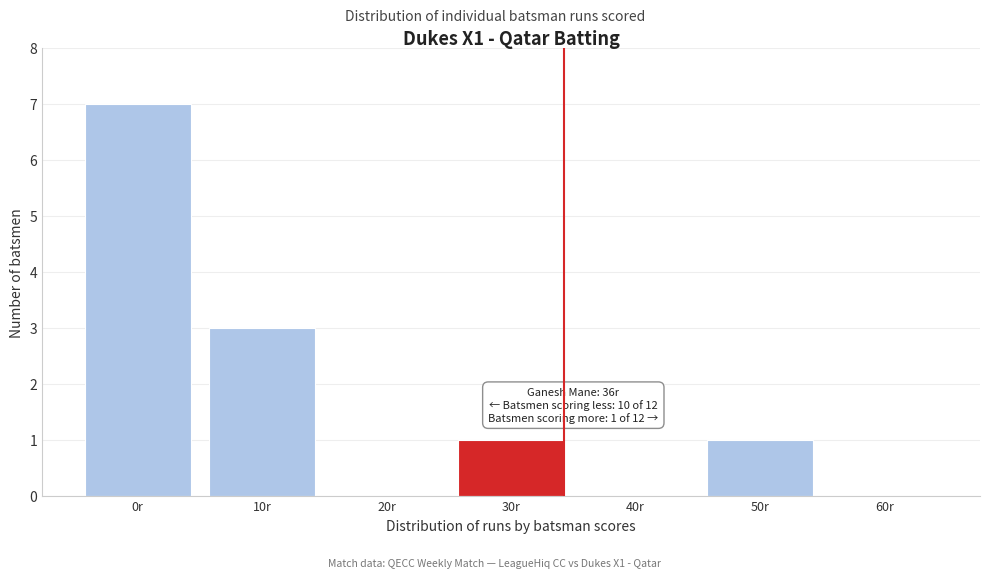

Reading left to right, what are all the values shown in this chart?

0r=7	10r=3	20r=0	30r=1	40r=0	50r=1	60r=0